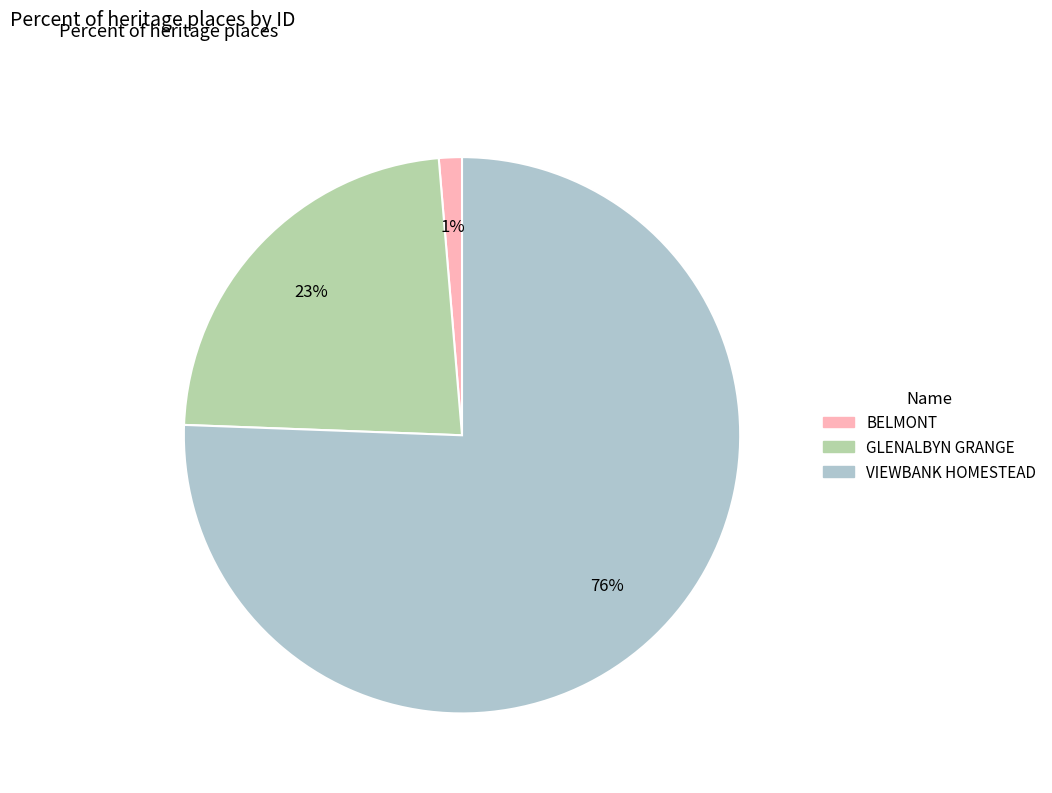

Does any single category account for the majority?

Yes